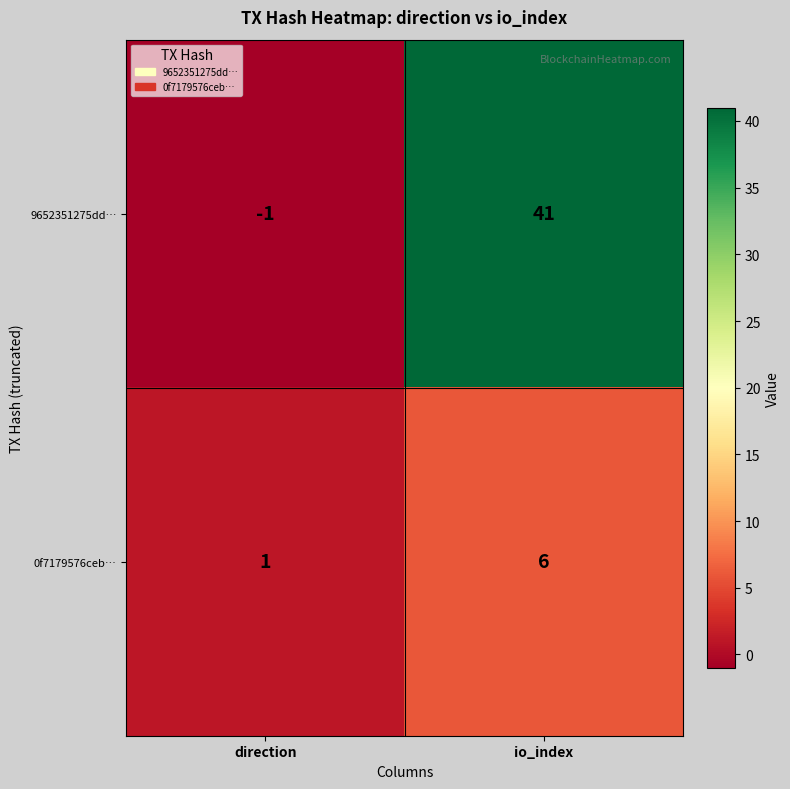

Between direction and io_index, which series saw the biggest shift?

9652351275dd…